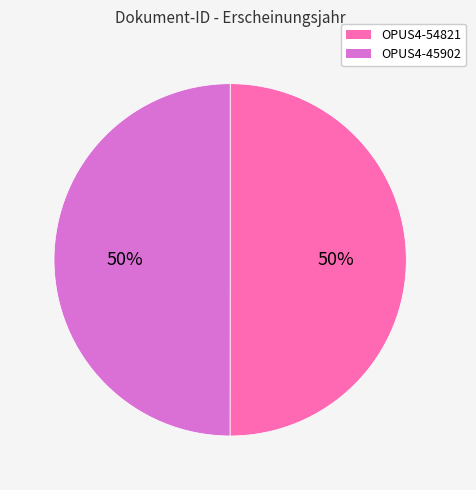

To the nearest percent, what is the combined percentage of OPUS4-45902 and OPUS4-54821?

100%